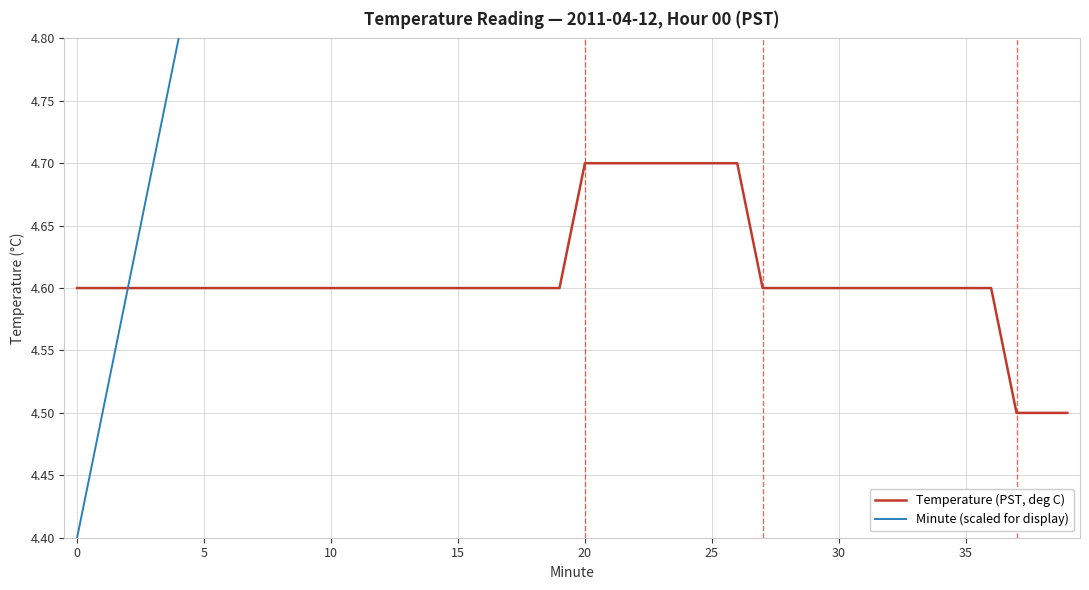

Which series has the largest total across all categories?

Minute (scaled for display)